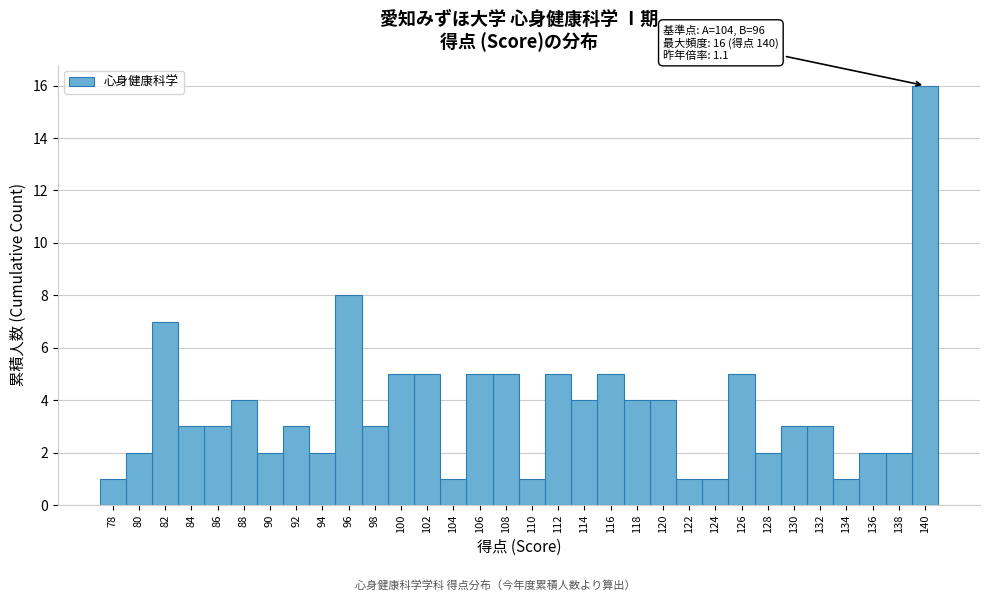

Which range on the x-axis has the tallest bar?

139 to 141